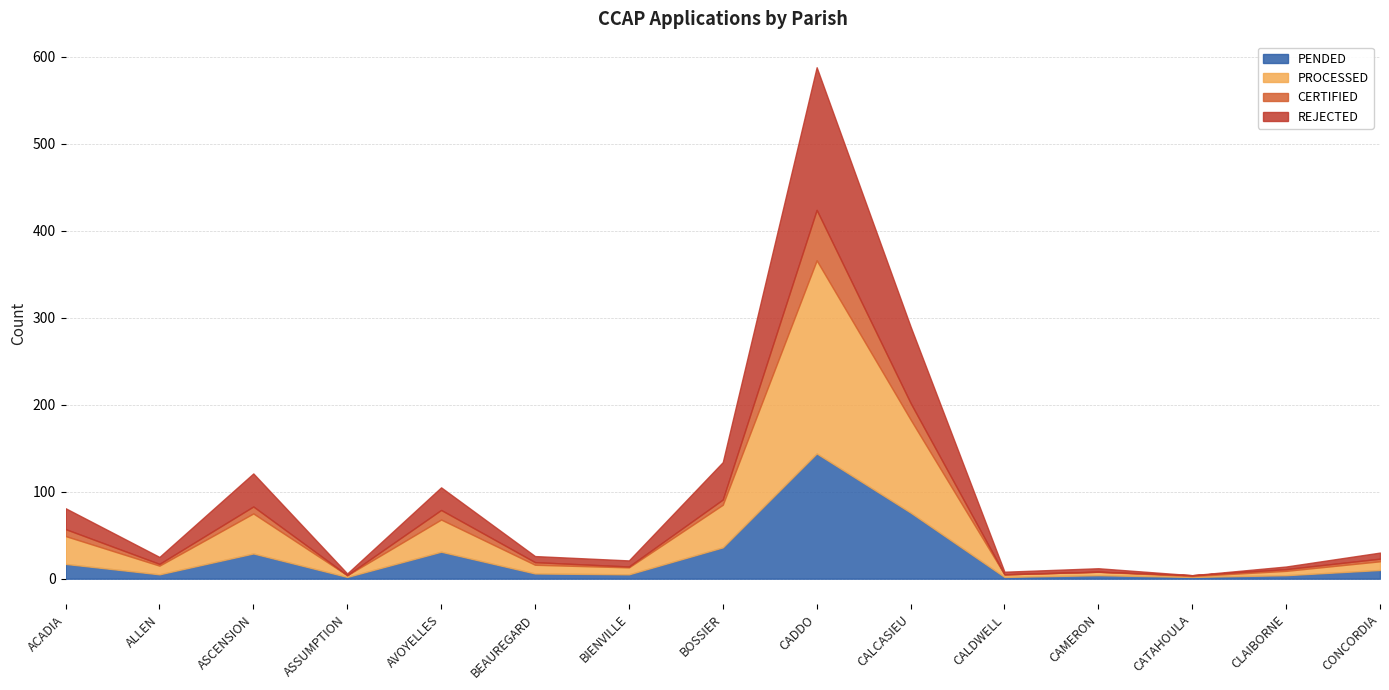

At how many categories does at least one series exceed 67?

2